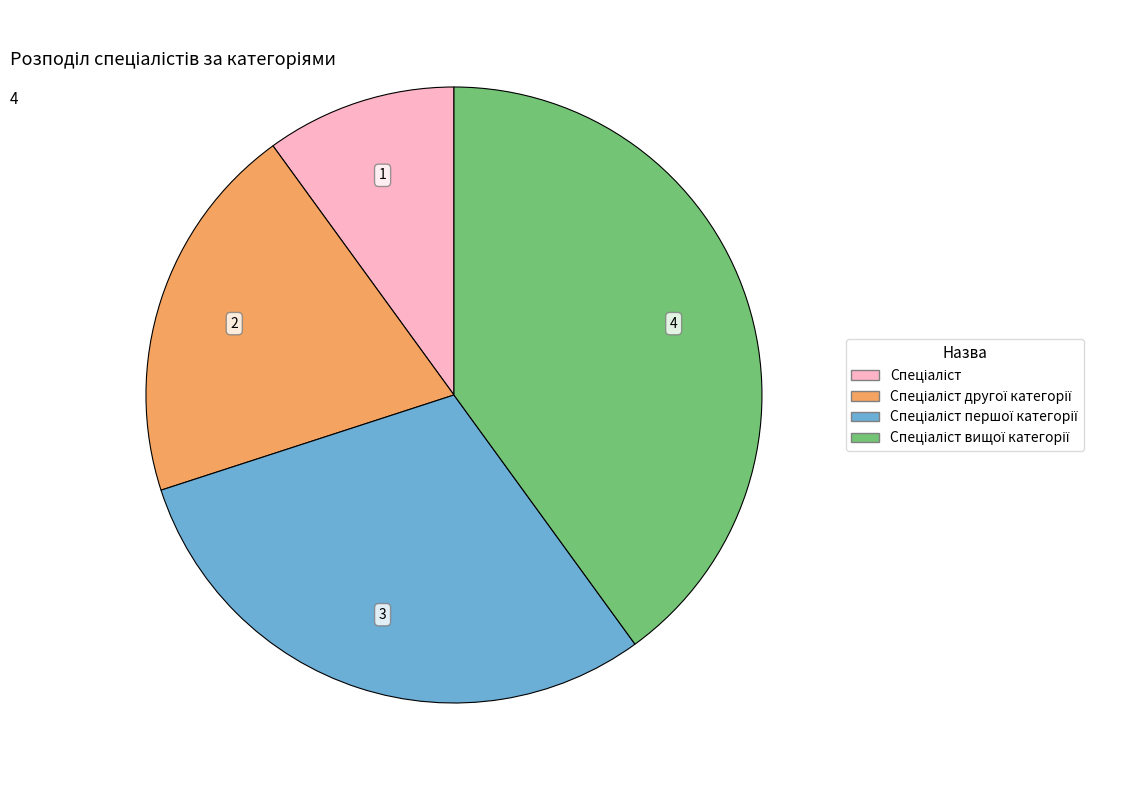

Is there a majority slice in this chart?

No